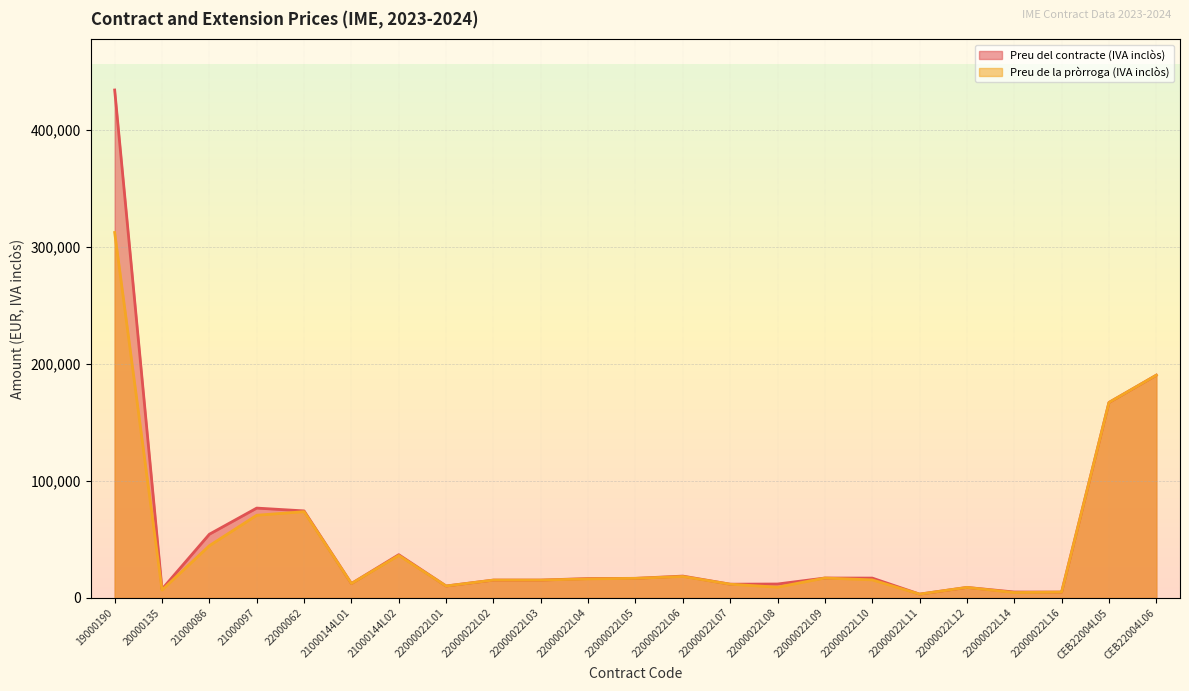

What is the total value across all series at 22000022L07?

23540.0